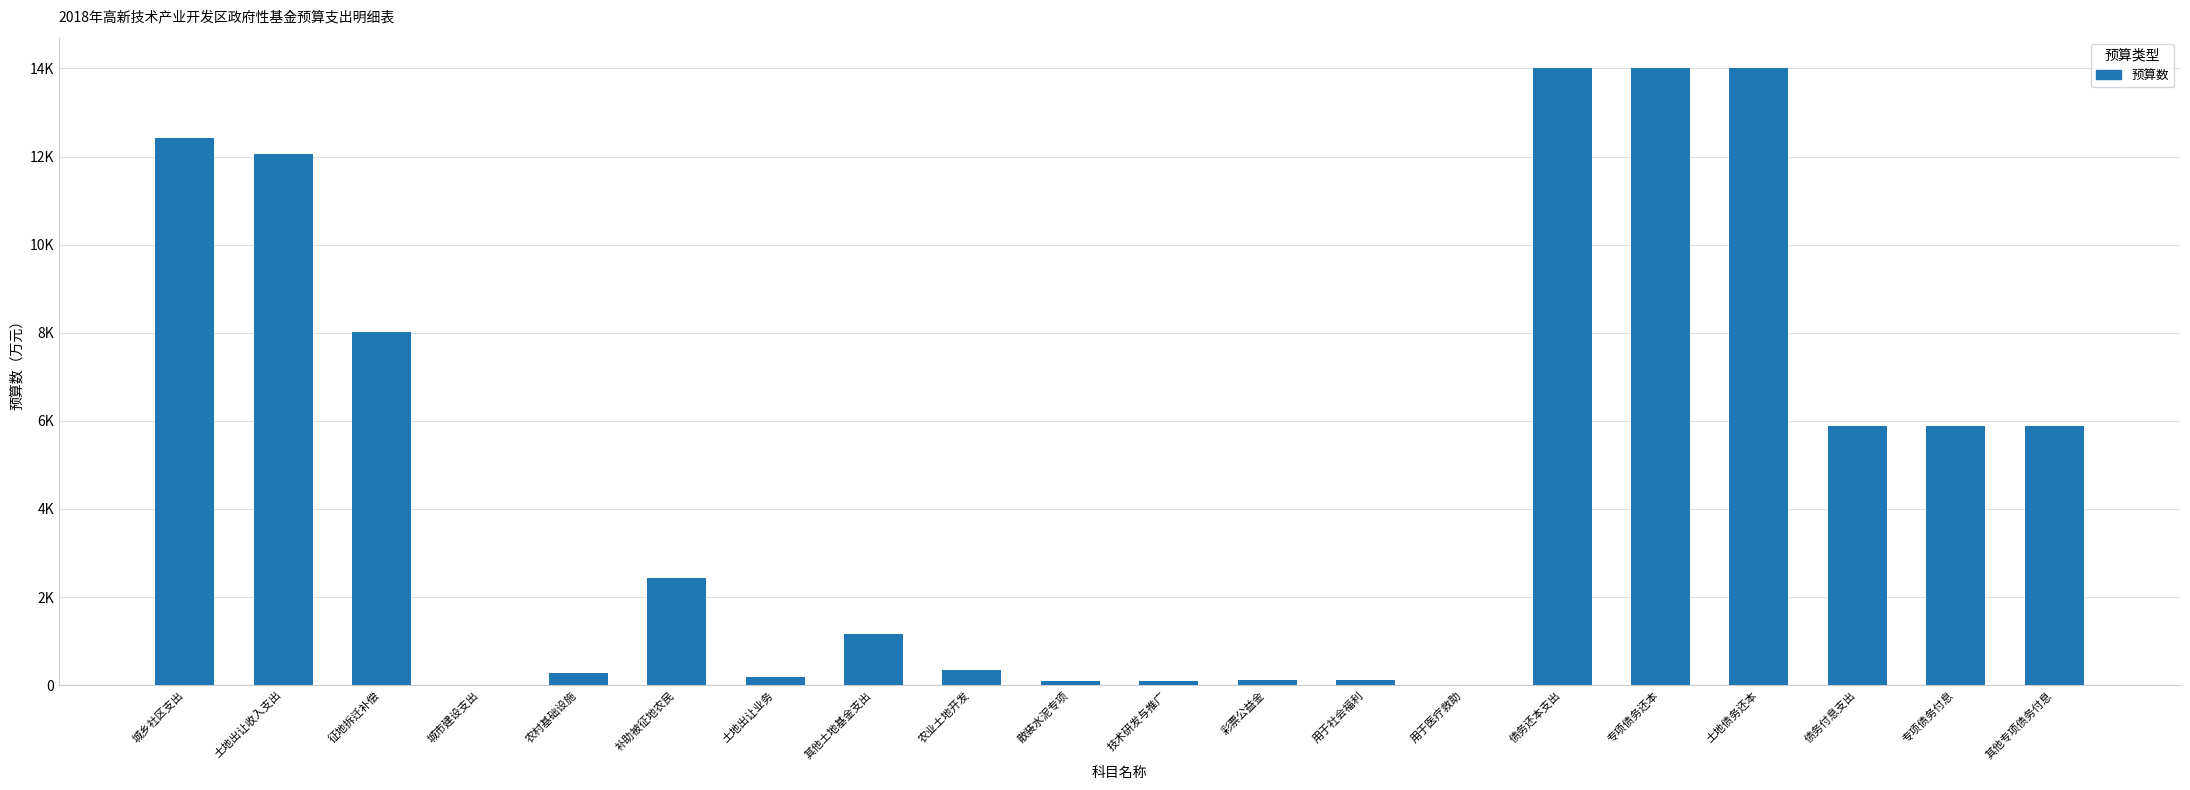

What is the greatest value displayed?

14000